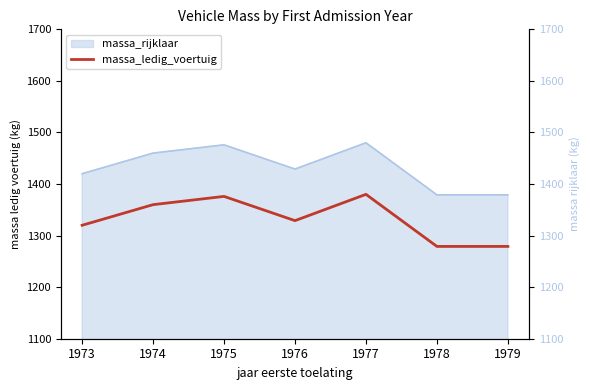

What is the value of the massa_rijklaar (right) point at the 1st from the left?

1420